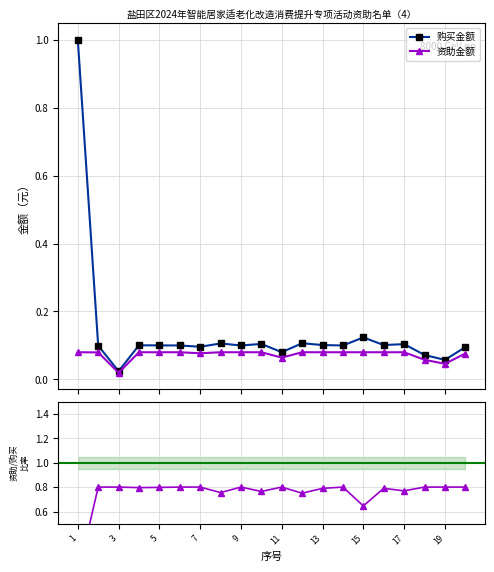

What is the value of the 购买金额 point at the 13th from the left?

0.1